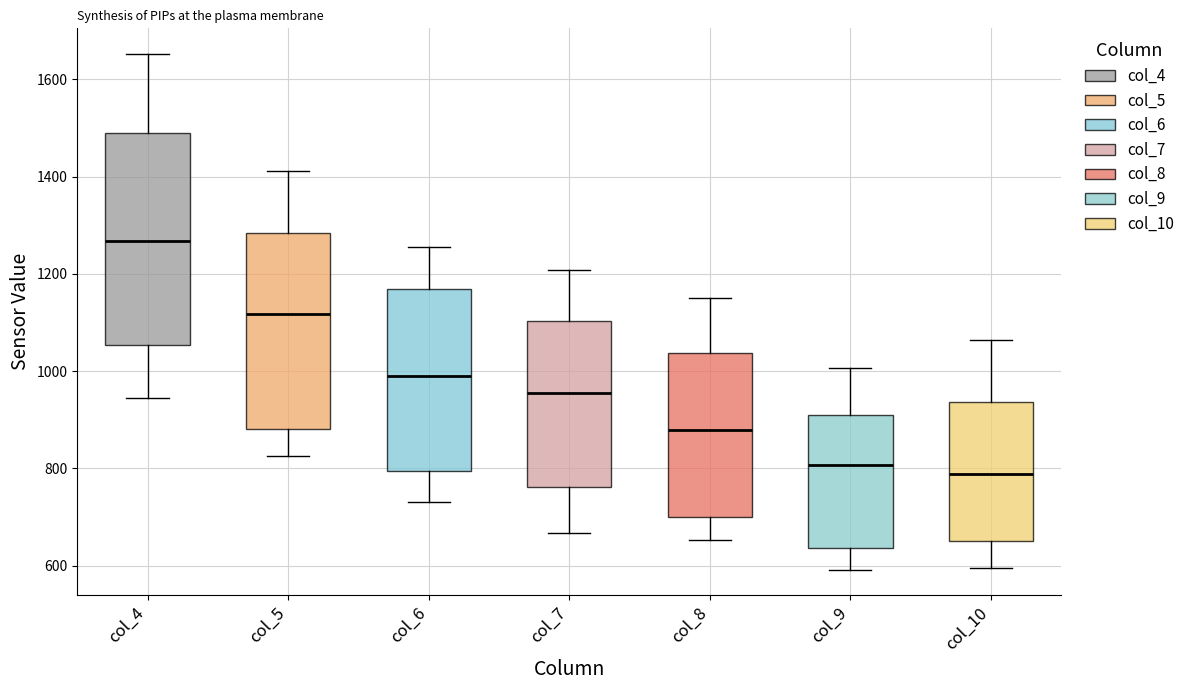

Where does the median line of the box for col_10 sit on the y-axis? The values are not printed on the chart, so give them approximately, as read against the axis.

780